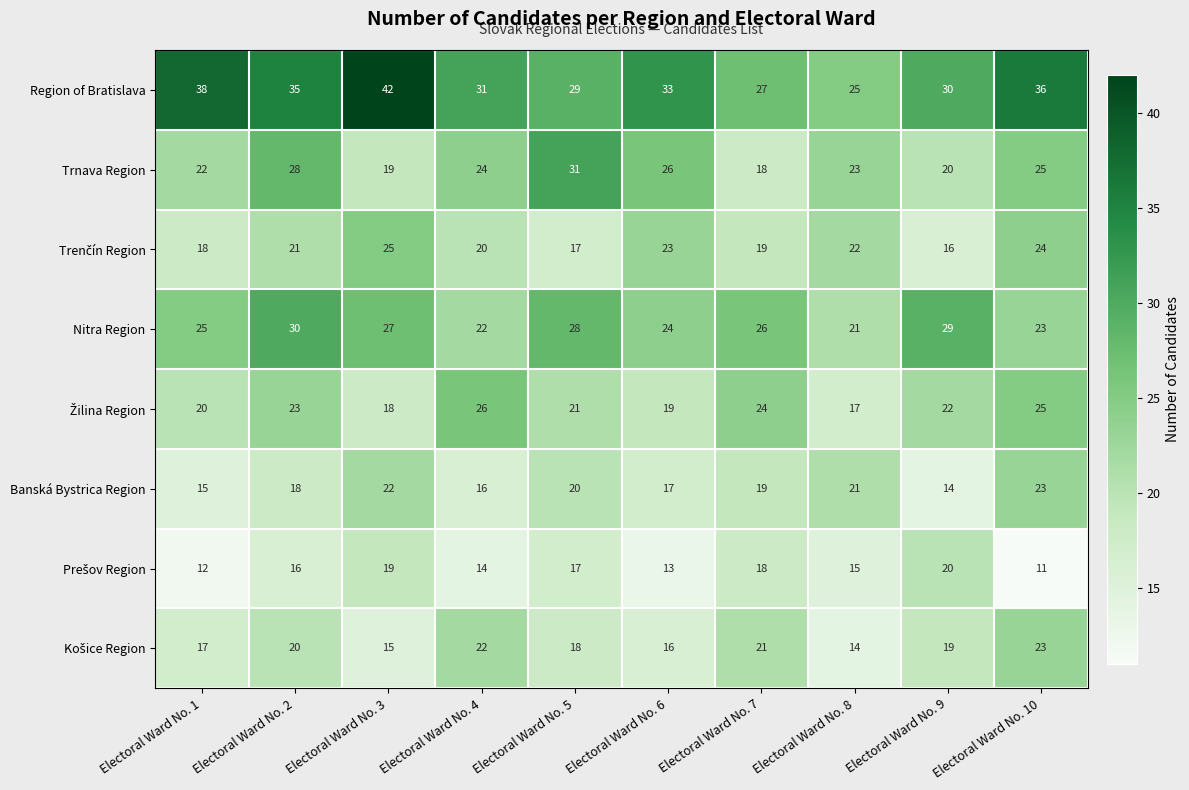

What is the sum of the Region of Bratislava values at Electoral Ward No. 7 and Electoral Ward No. 9?

57